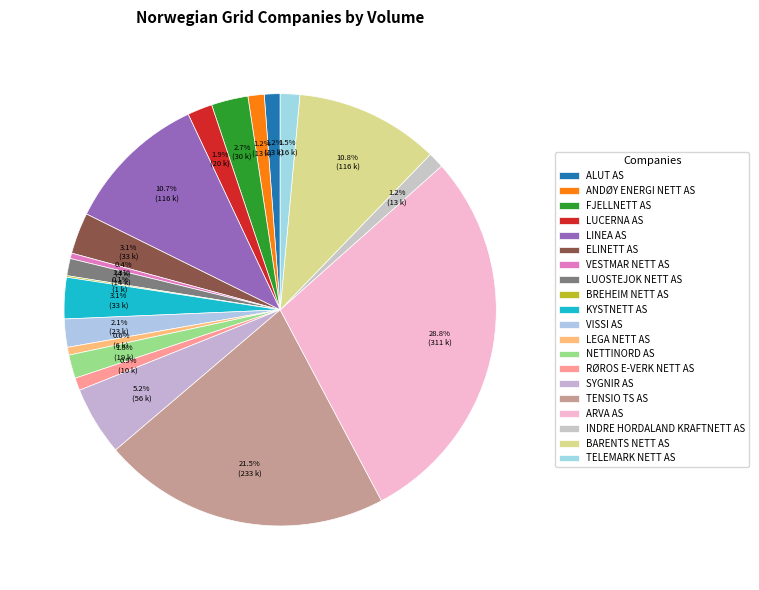

Which slice is the largest?

ARVA AS